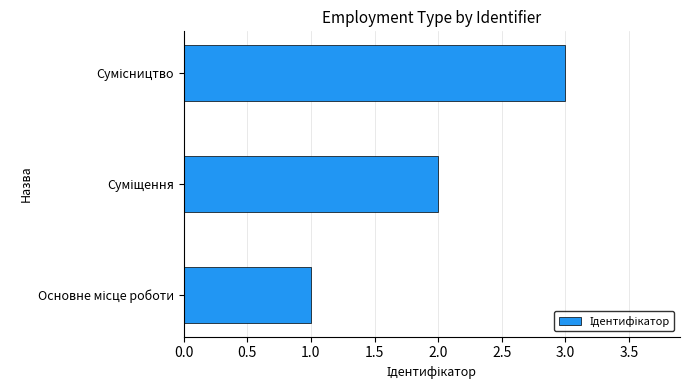

What is the sum of all values?

6